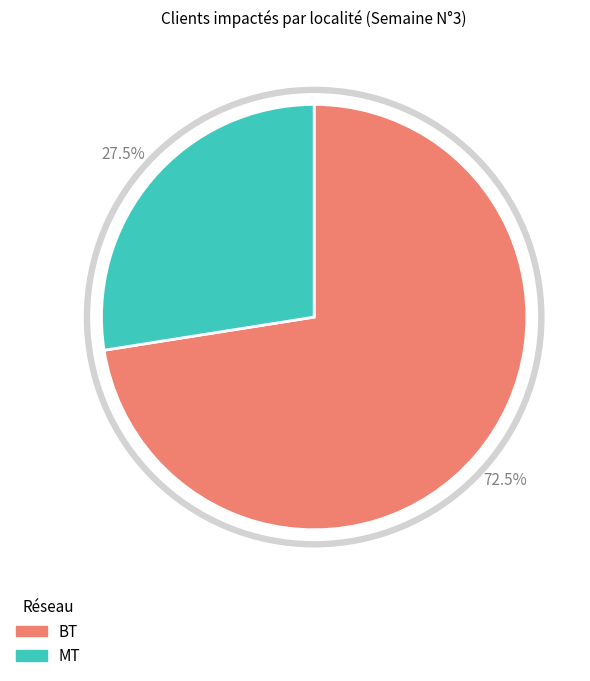

Does RUMILLIES account for over 50% of the chart?

No